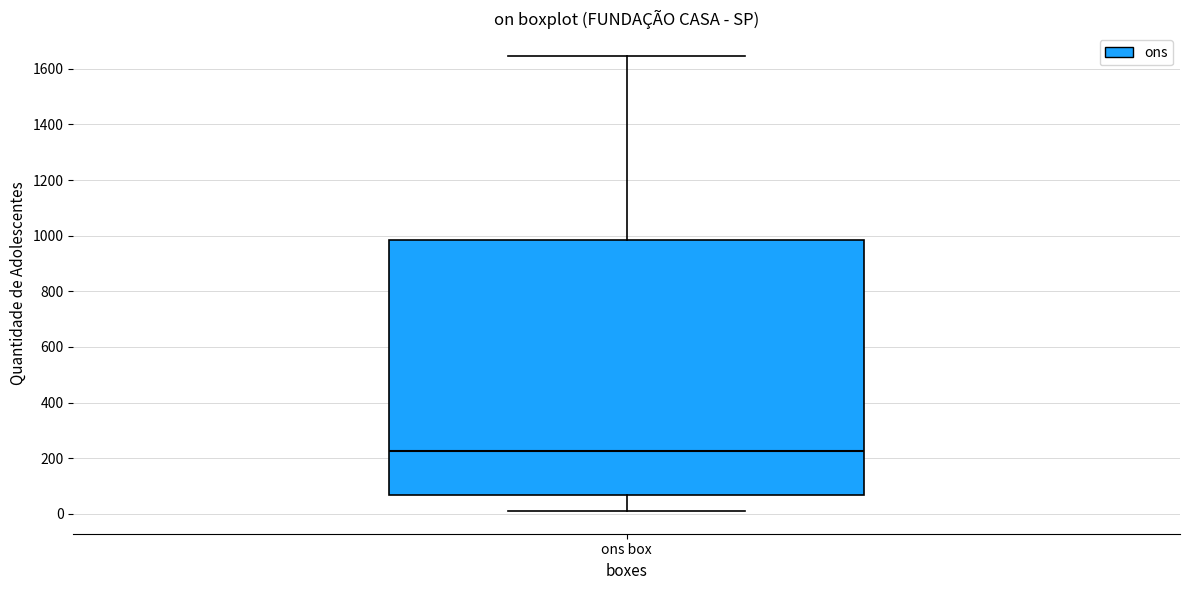

Where does the median line of the box for ons box sit on the y-axis? The values are not printed on the chart, so give them approximately, as read against the axis.

220